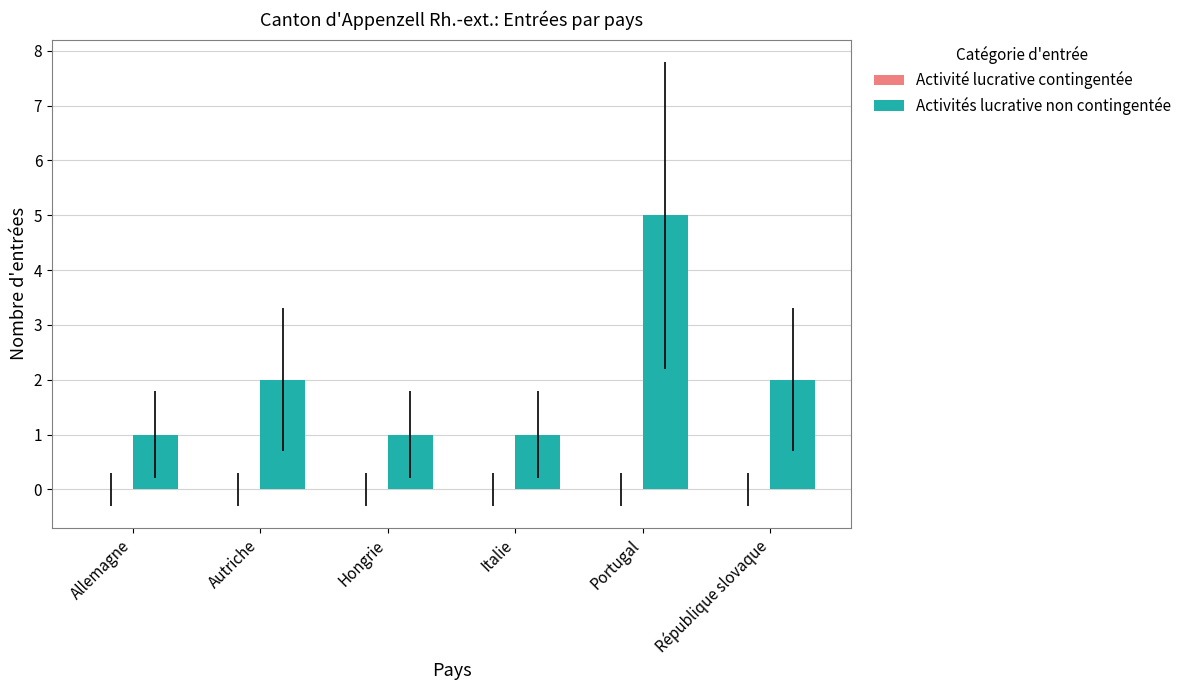

What is the ratio of the value at Hongrie to the value at Italie?

1.0